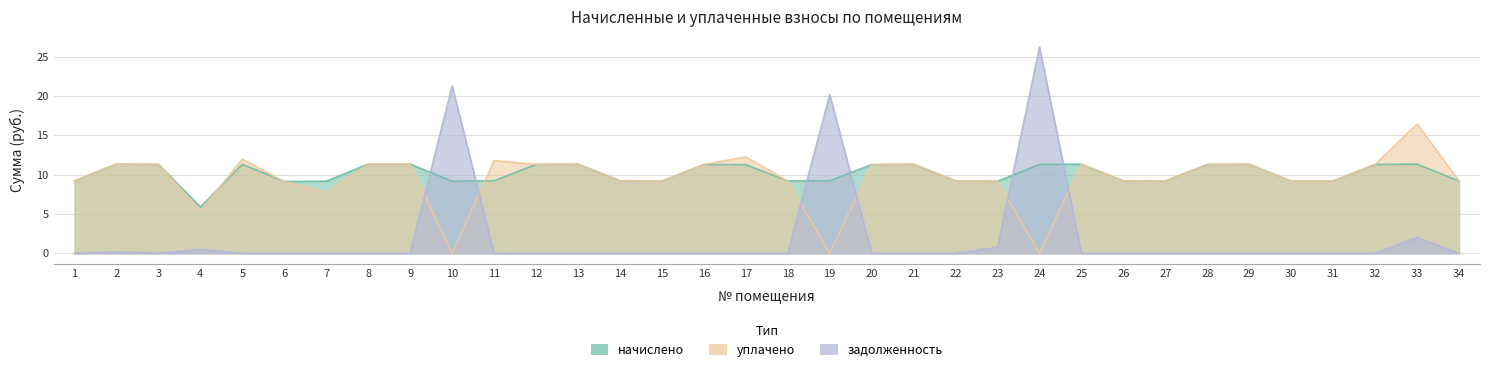

At which label does уплачено first exceed 11?

2